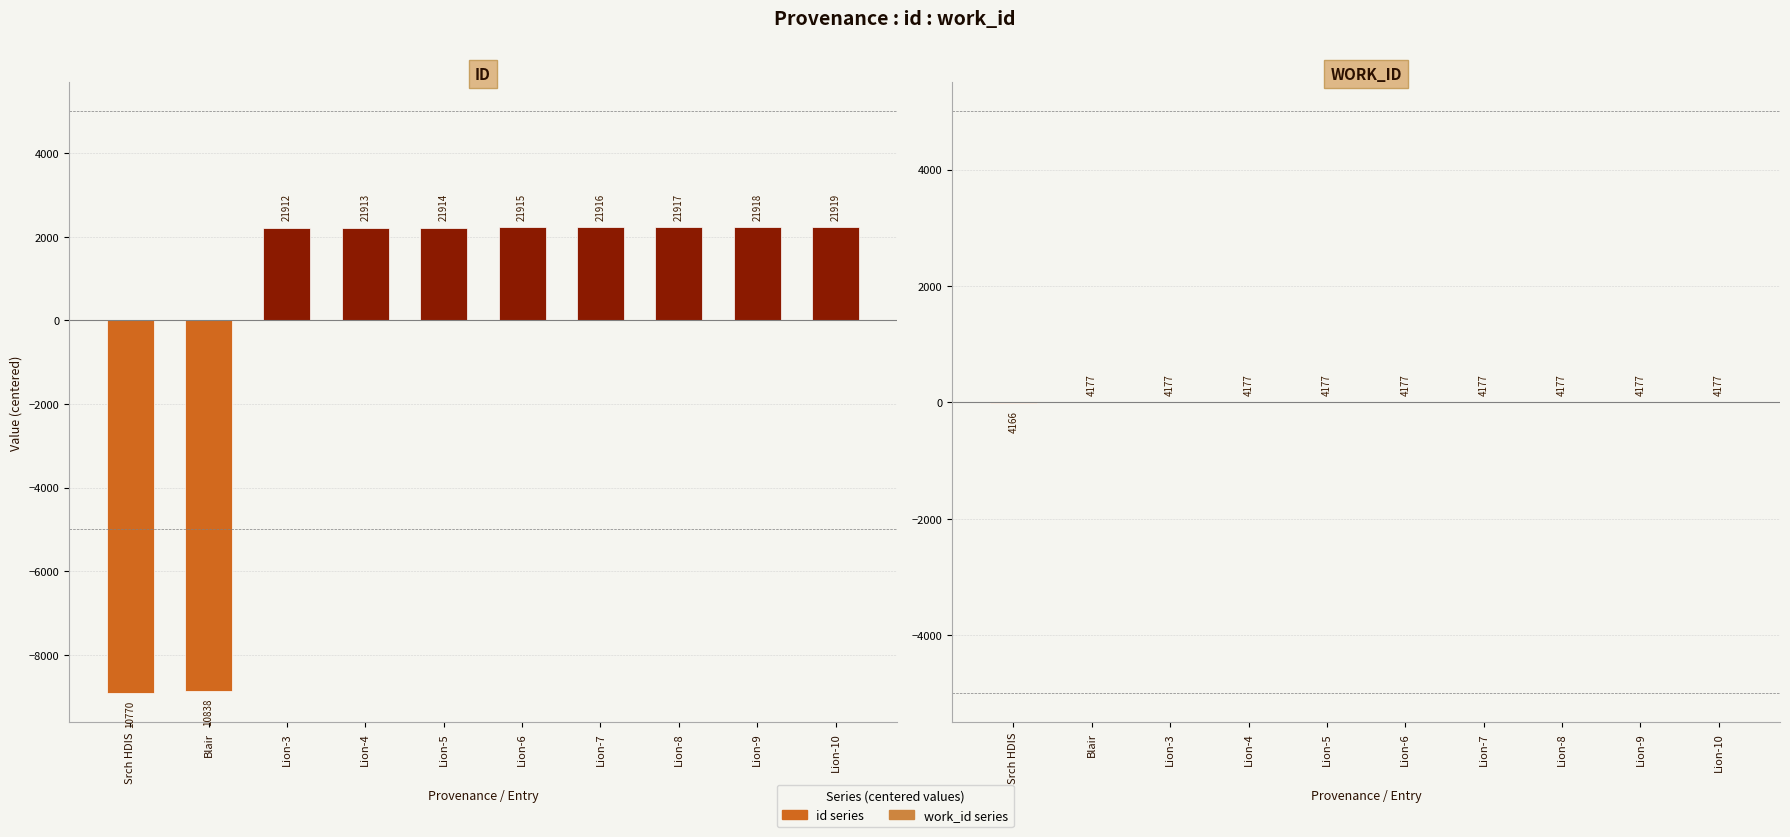

List the series in order of their overall mean, lowest first.

id, work_id